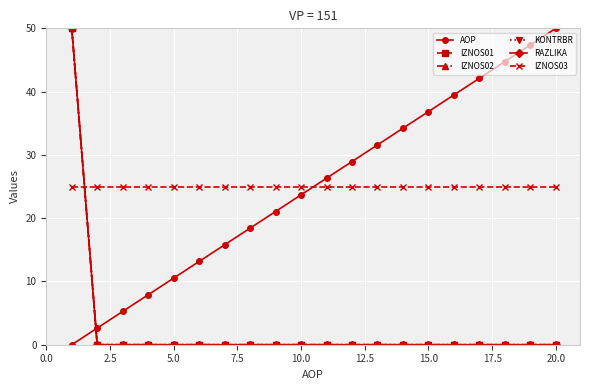

What is the highest value of the KONTRBR series?

50.0